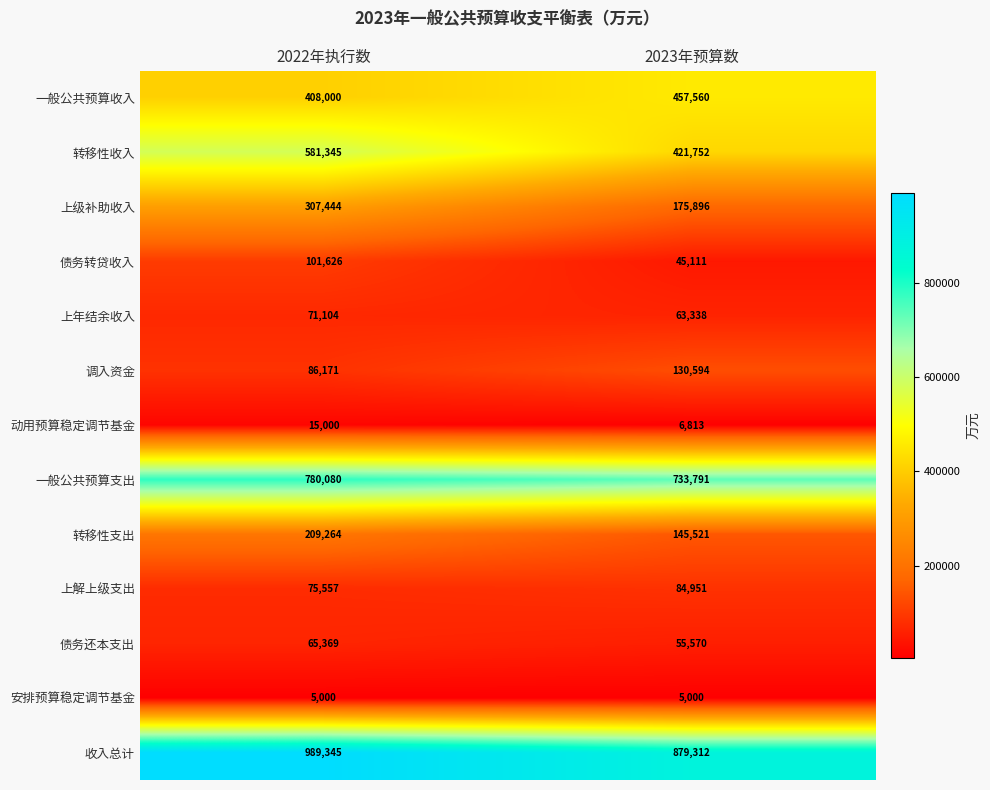

Rank the categories by 上解上级支出 value from highest to lowest.

2023年预算数, 2022年执行数